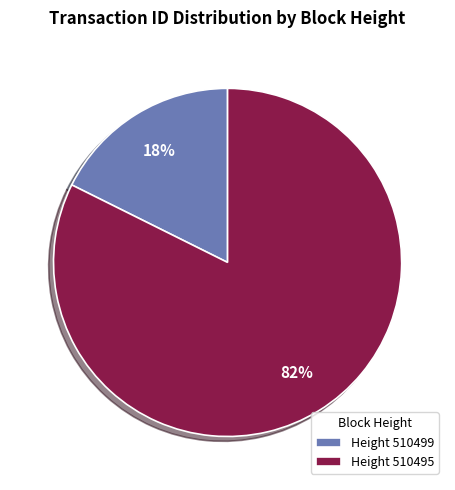

Count the number of slices in the pie.

2